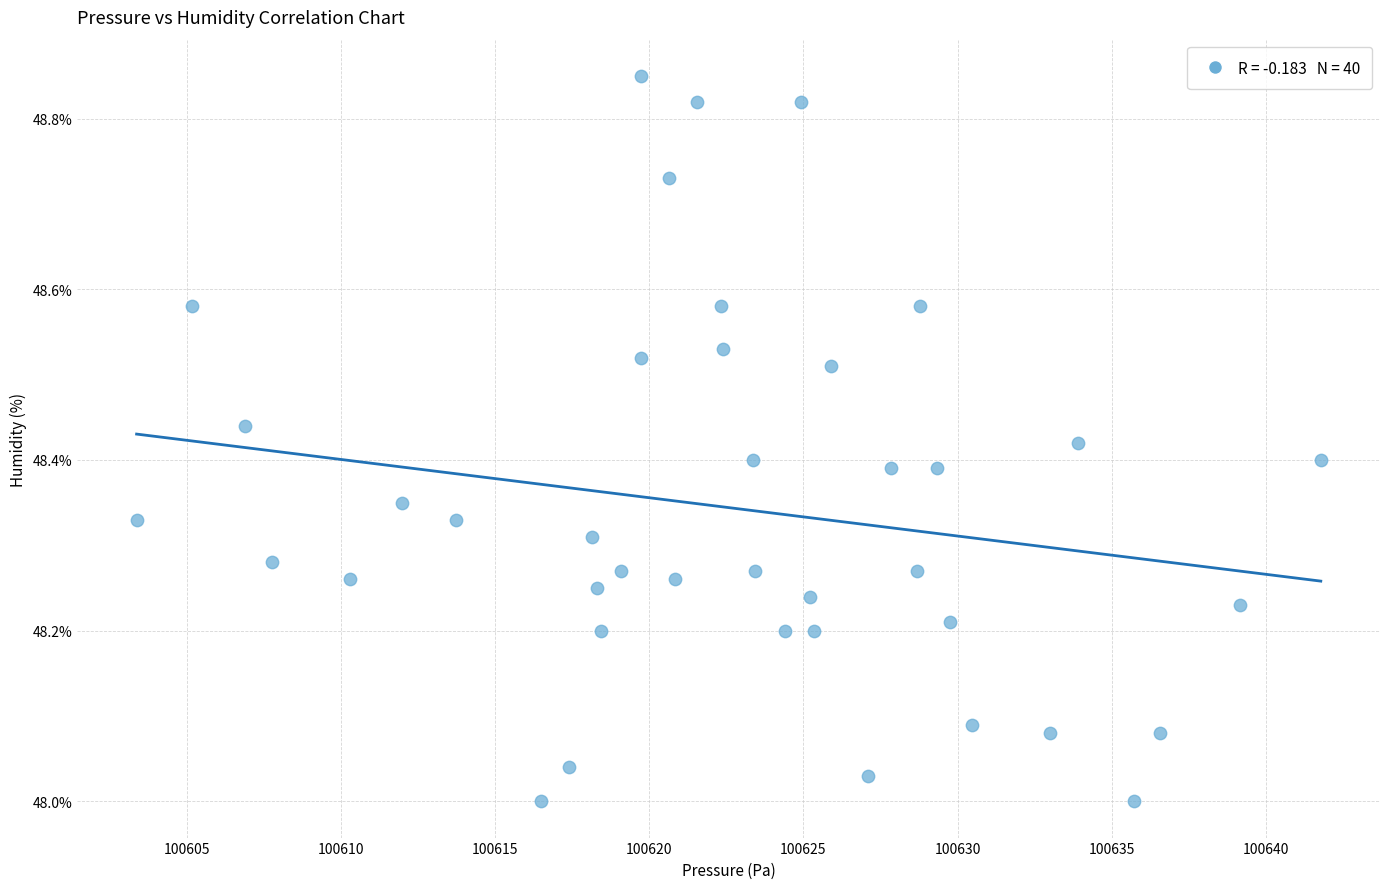

What is the range of X values (max minus min)?

38.4